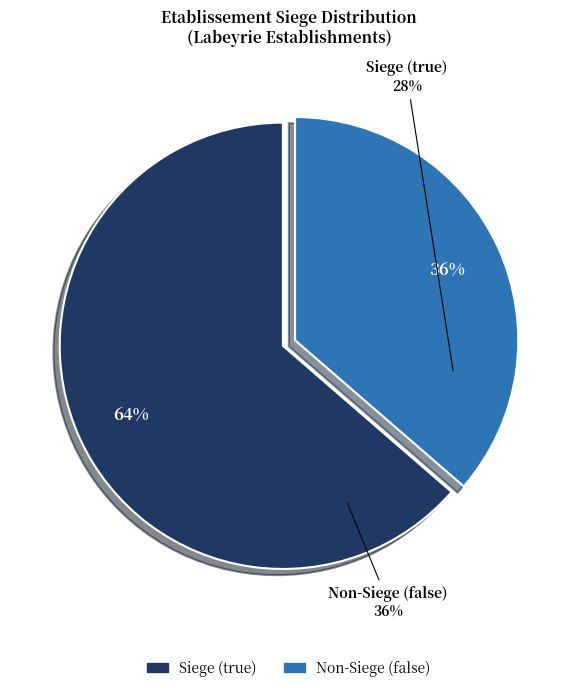

Is false the majority of the pie?

No